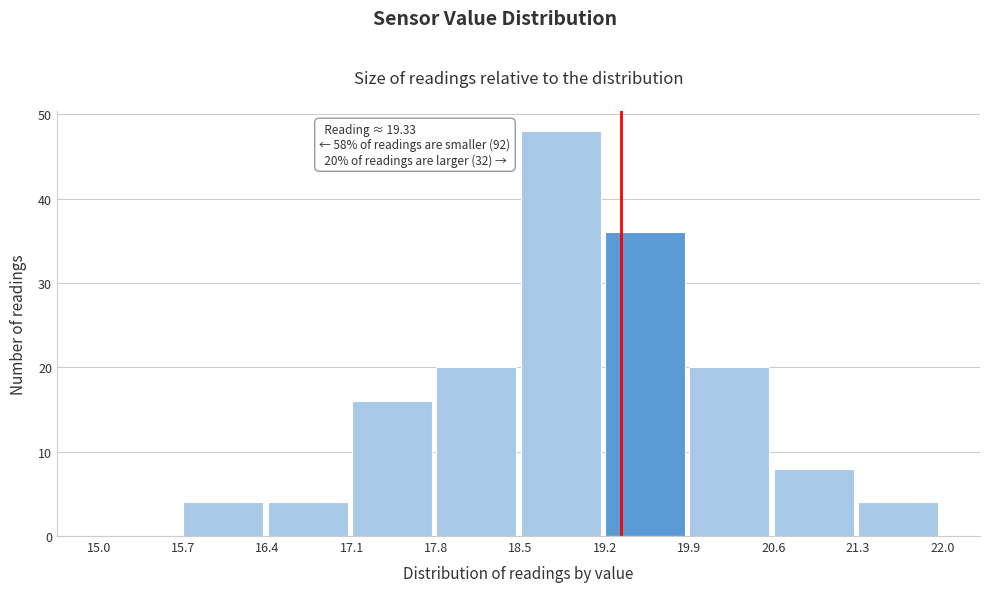

Which range on the x-axis has the tallest bar?

18.5 to 19.2